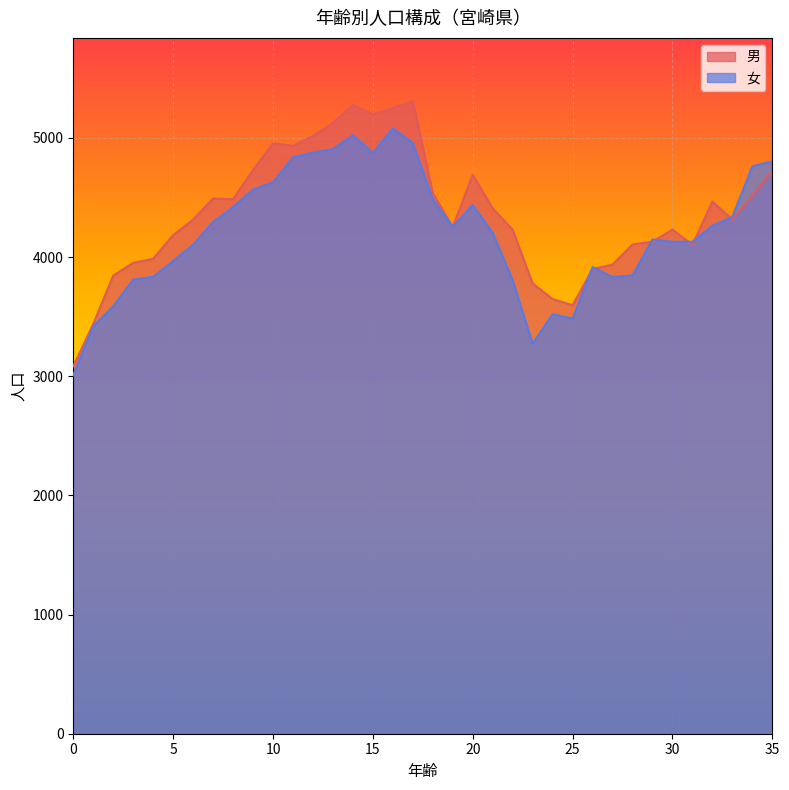

True or false: 女 and 男 intersect in this chart.

True